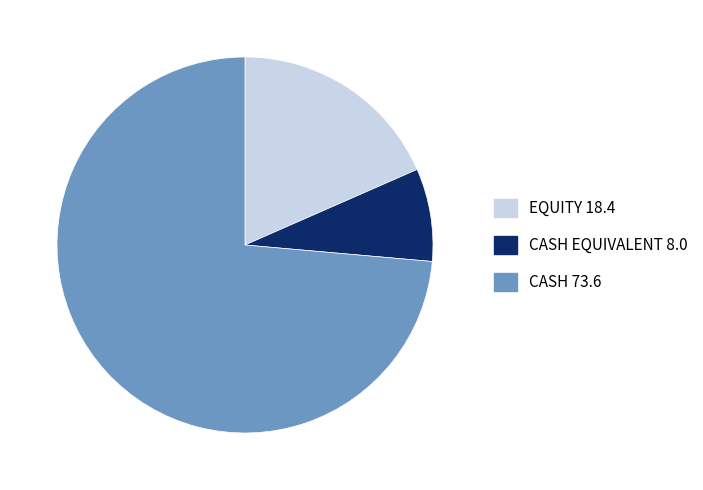

Which slice is the largest?

CASH 73.6